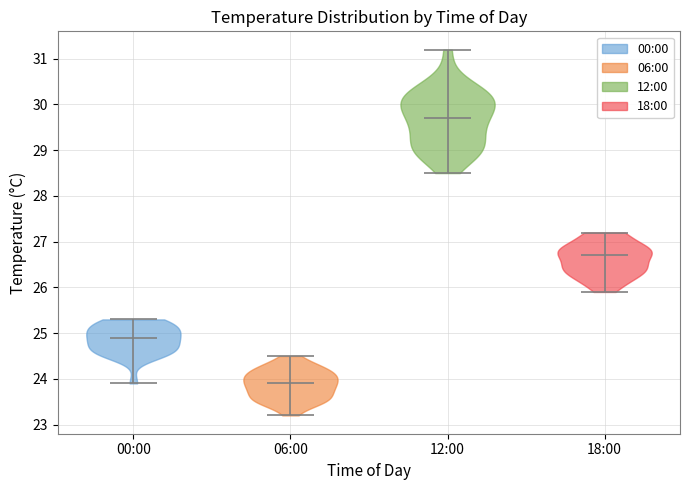

What is the highest point the violin for 06:00 reaches on the y-axis? The values are not printed on the chart, so give them approximately, as read against the axis.

24.5